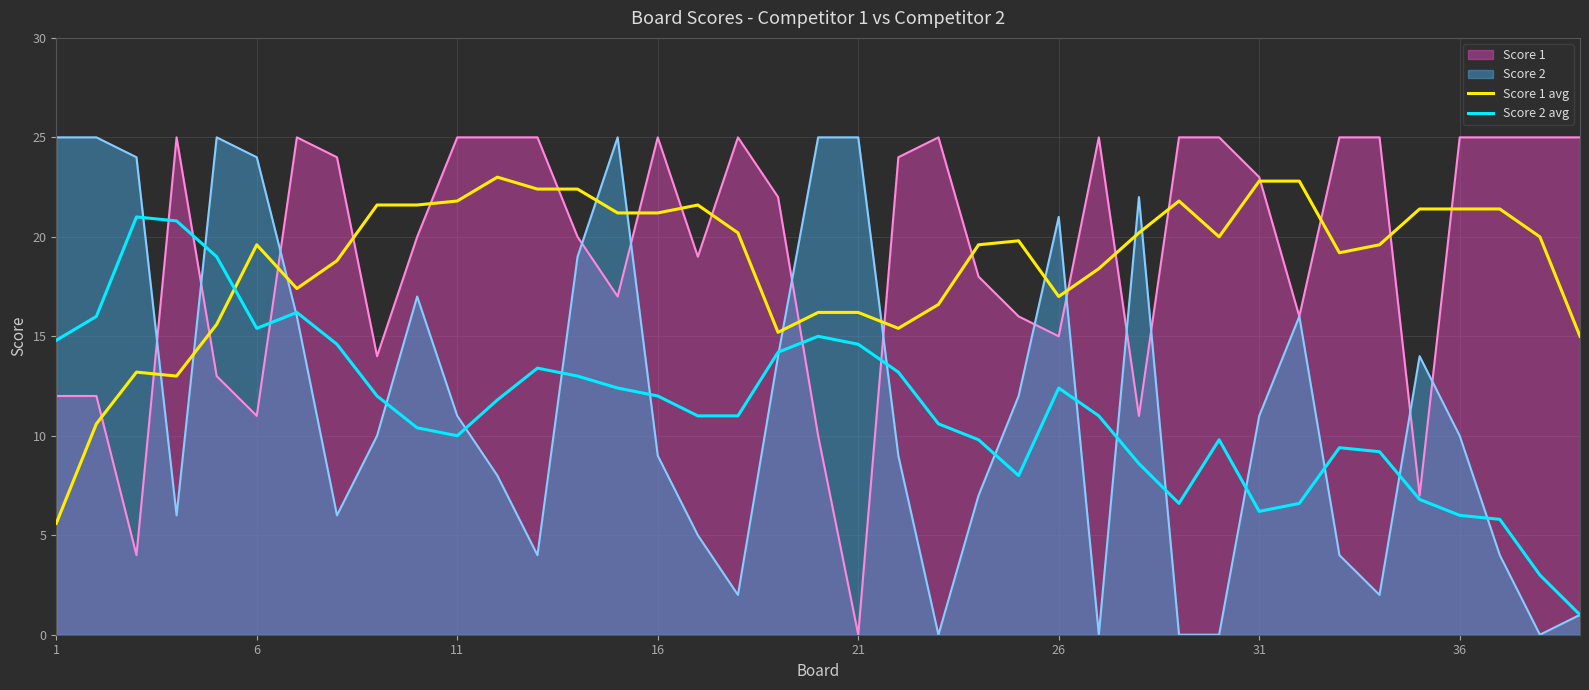

The Score 2 series shows 25.0 at 21. True or false?

True